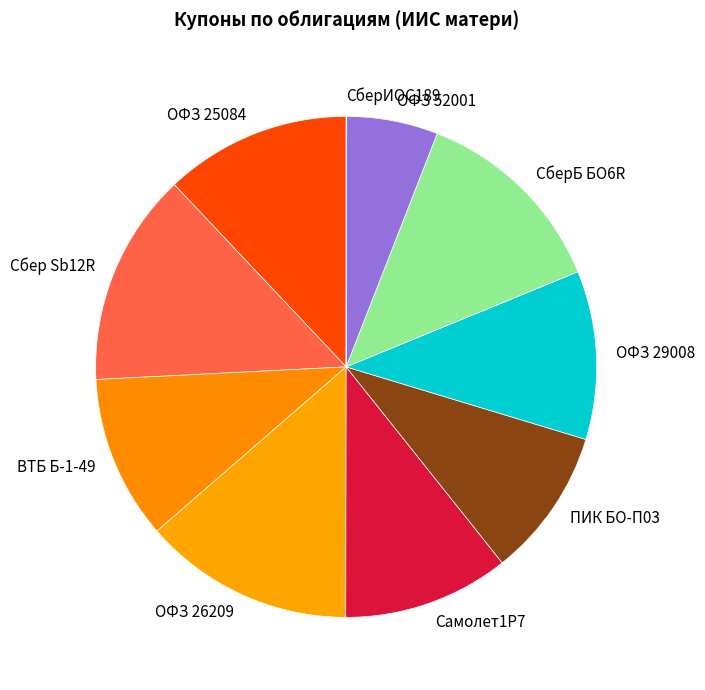

True or false: ОФЗ 52001 accounts for 6% of the total.

True